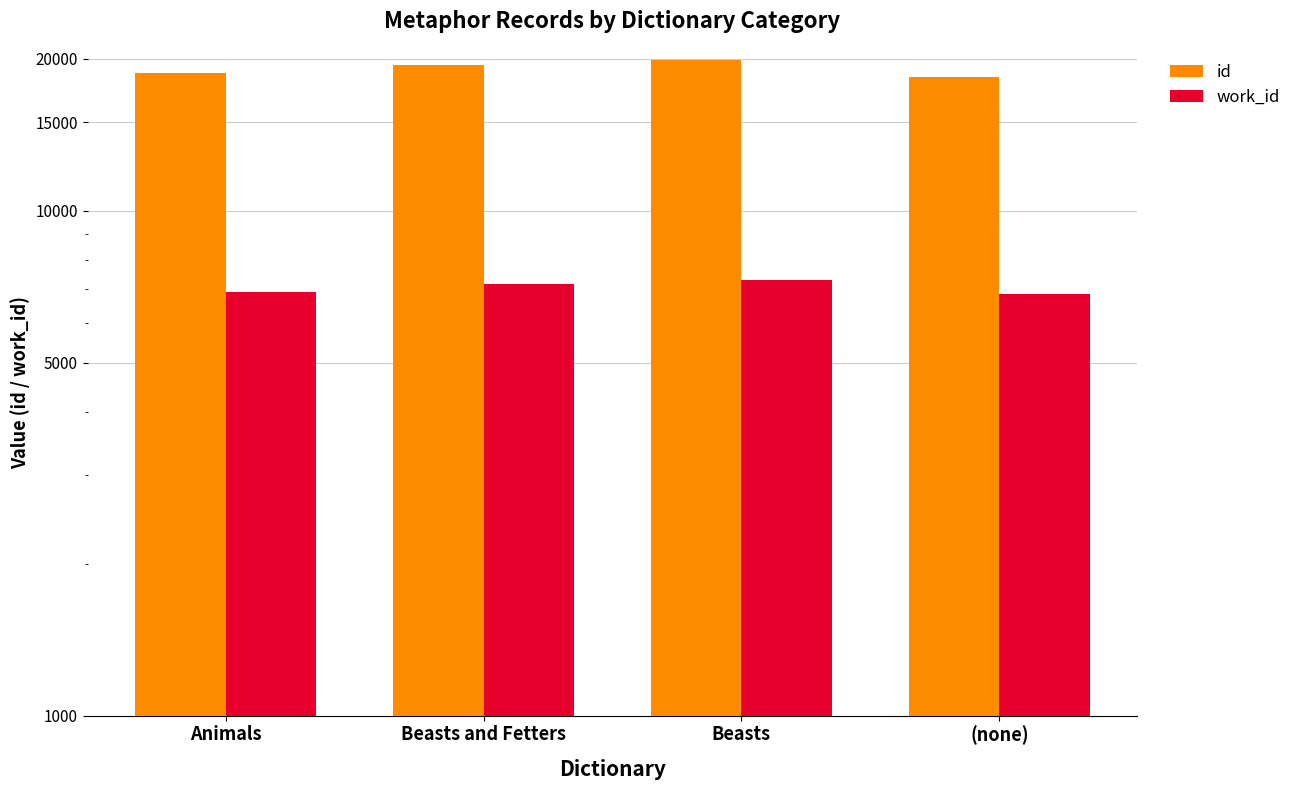

Which series has the largest range (max minus min)?

id